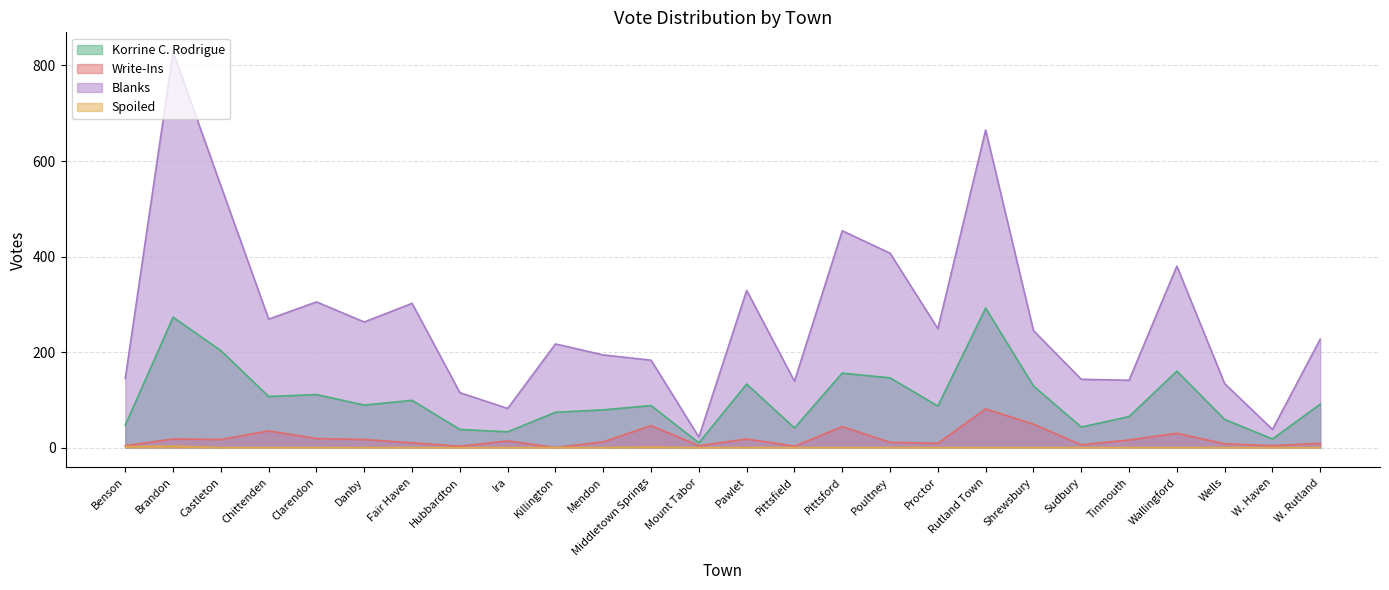

At which category is the sum across all series the highest?

Brandon